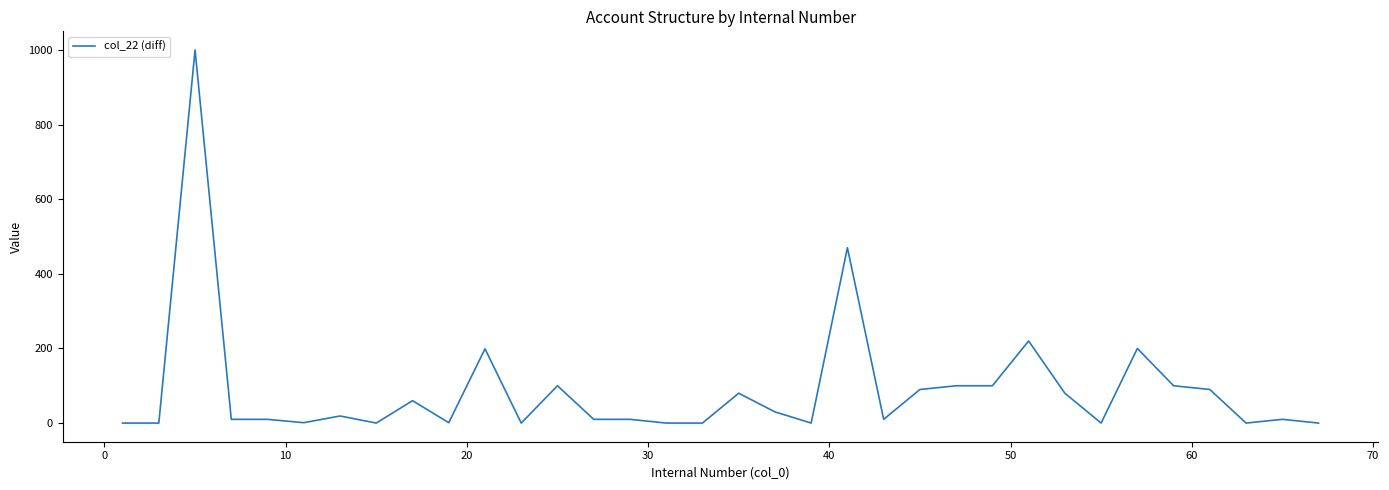

How many values are below 10?

13